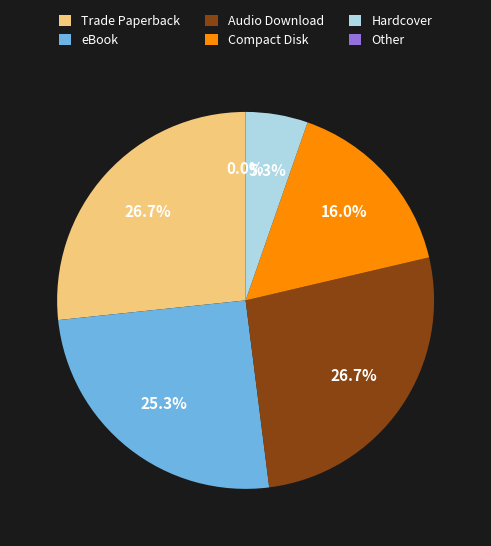

To the nearest percent, what portion does Hardcover represent?

5%